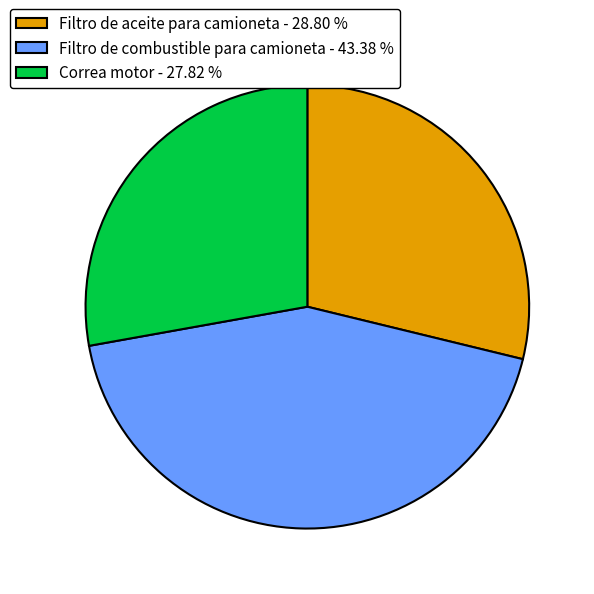

Combined, do Filtro de combustible para camioneta - 43.38 % and Correa motor - 27.82 % account for over 50%?

Yes